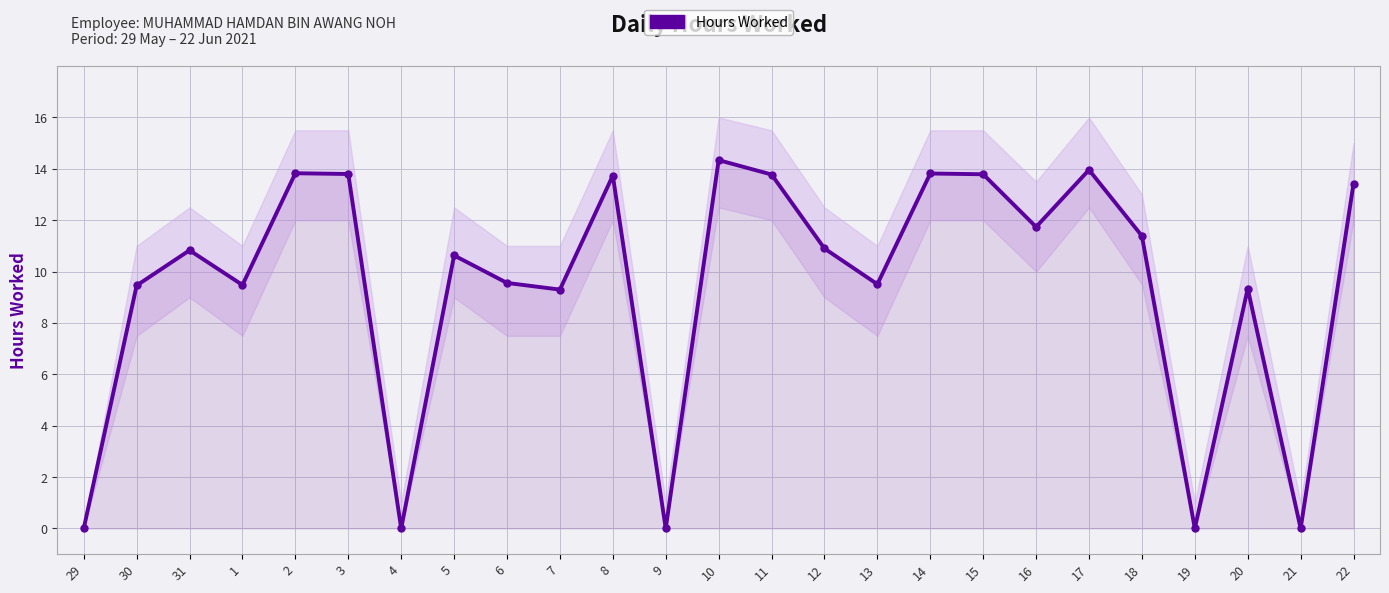

What position from the right is 11?

12